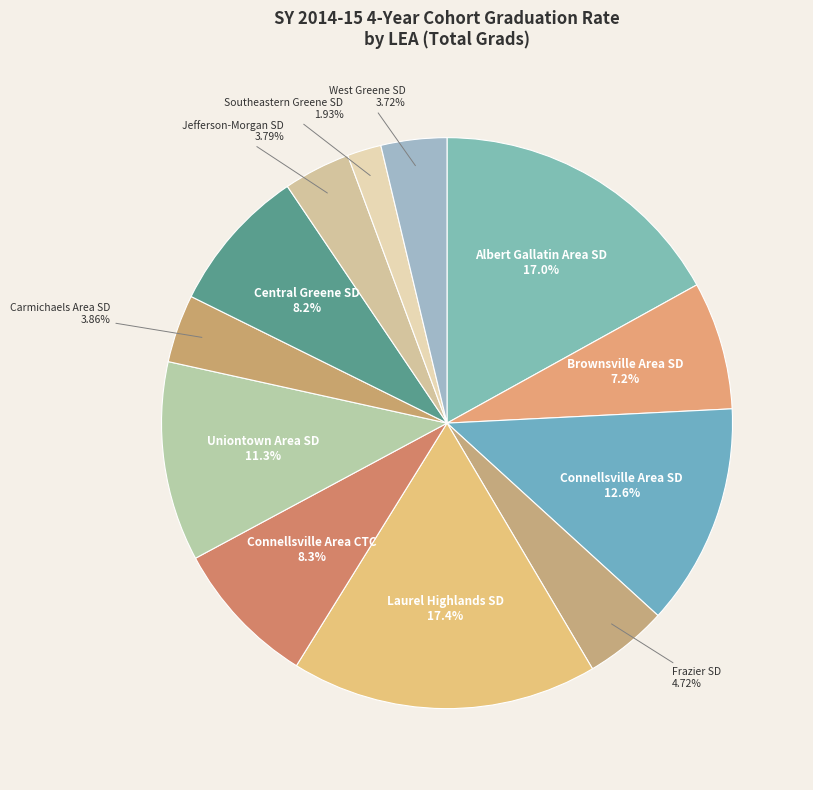

Is there a majority slice in this chart?

No